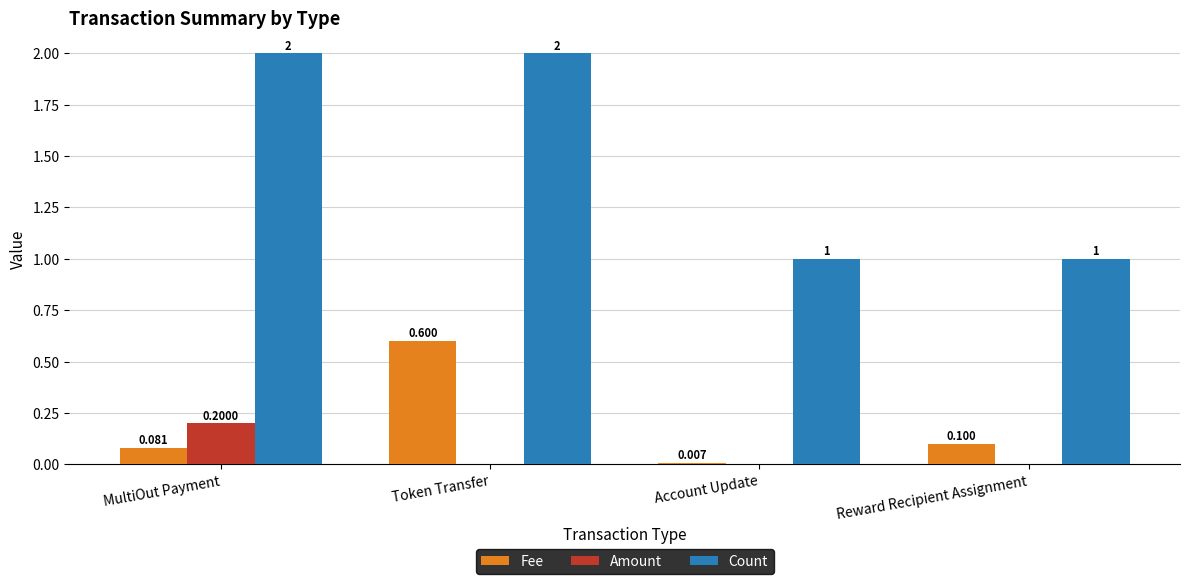

Which category has the highest value in the Fee series?

Token Transfer